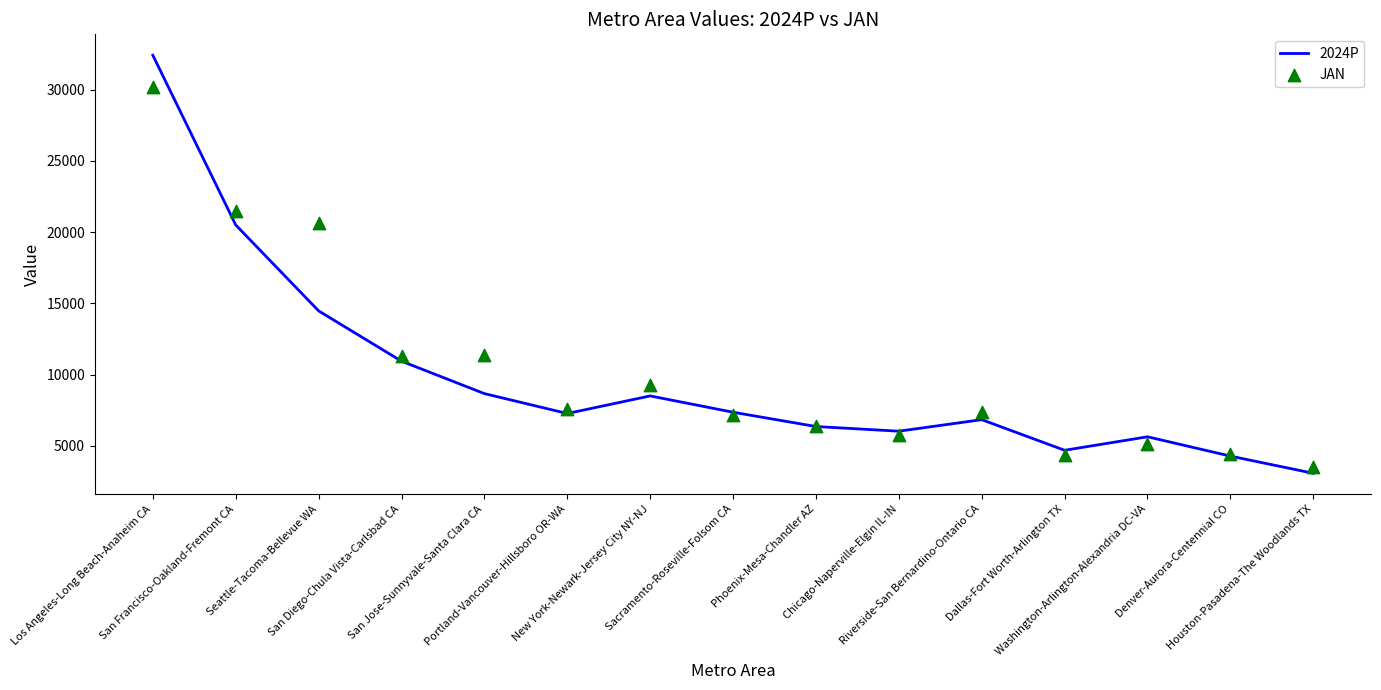

At which category is the sum across all series the highest?

Los Angeles-Long Beach-Anaheim CA